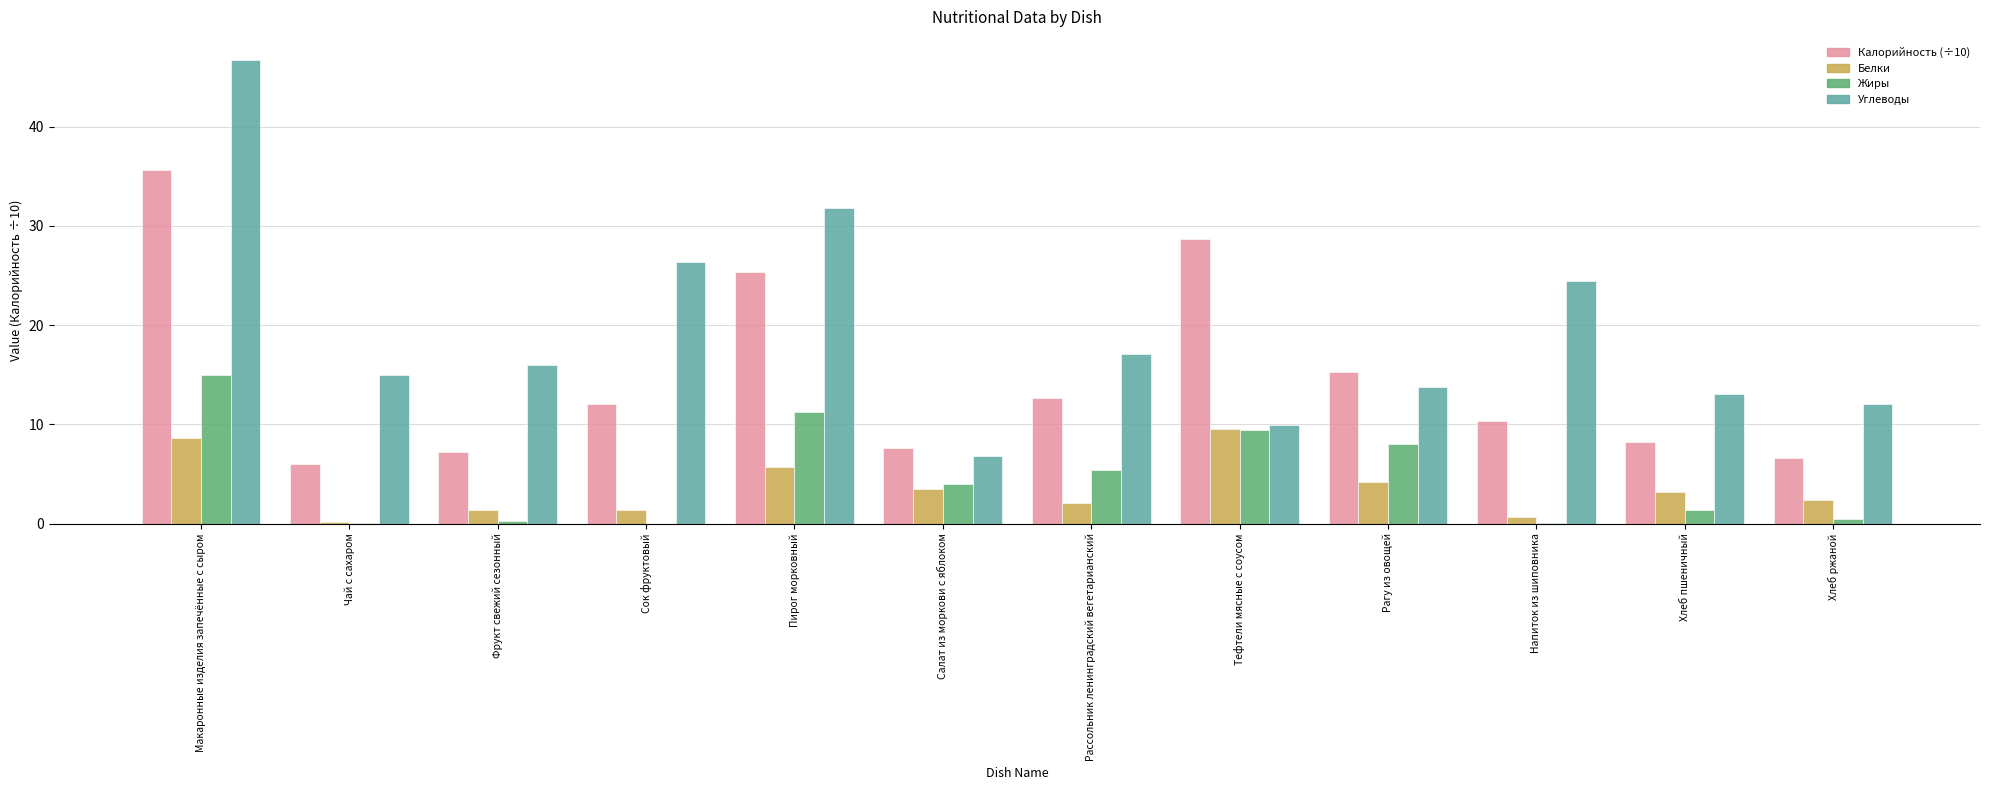

What is the spread (max minus min) of values at Хлеб пшеничный?

11.7